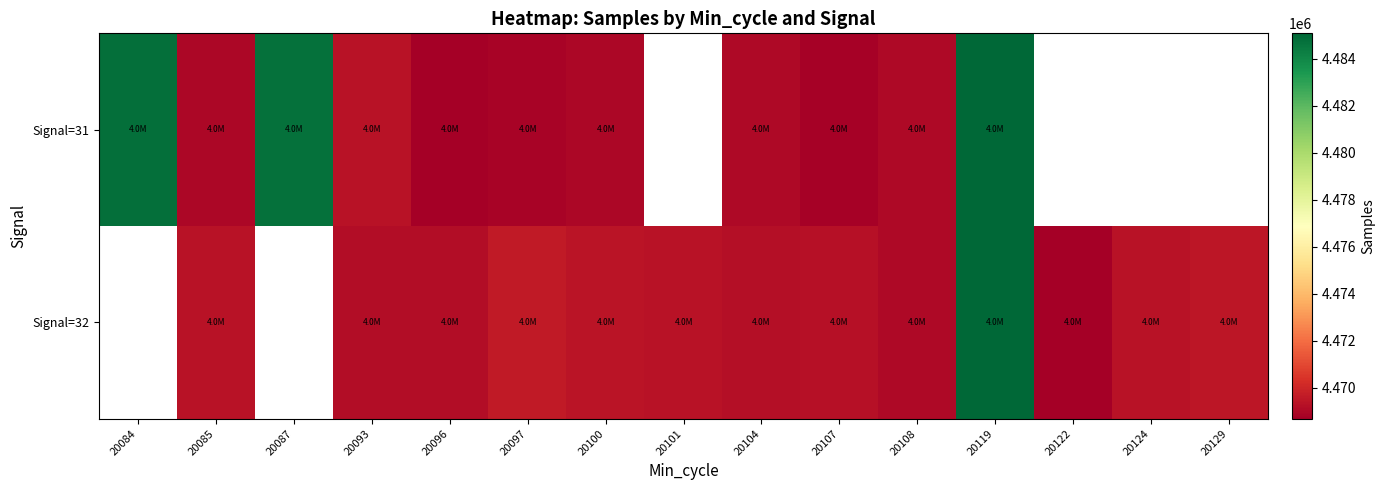

How many data points in Signal=32 are less than 4469206?

4